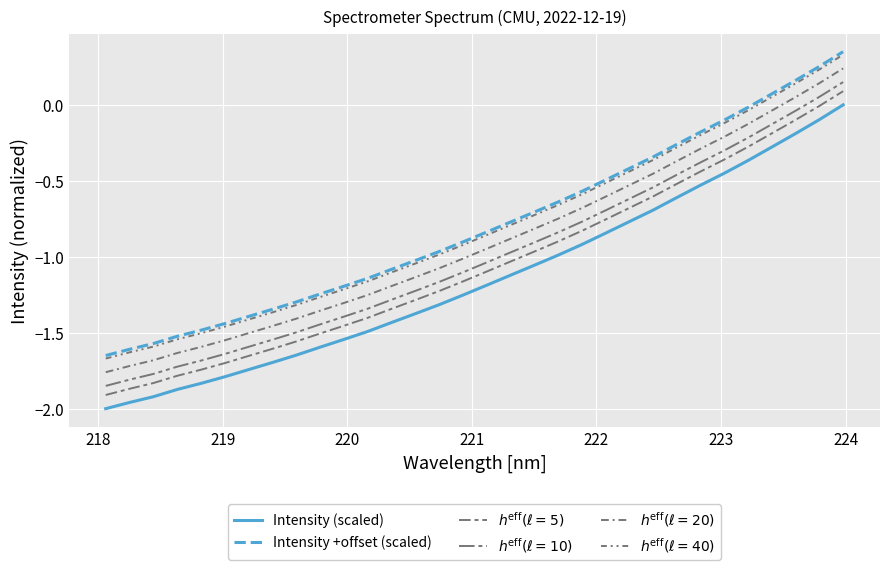

True or false: $h^{\rm eff}(\ell=20)$ has more than 0 points higher than both neighbors.

False